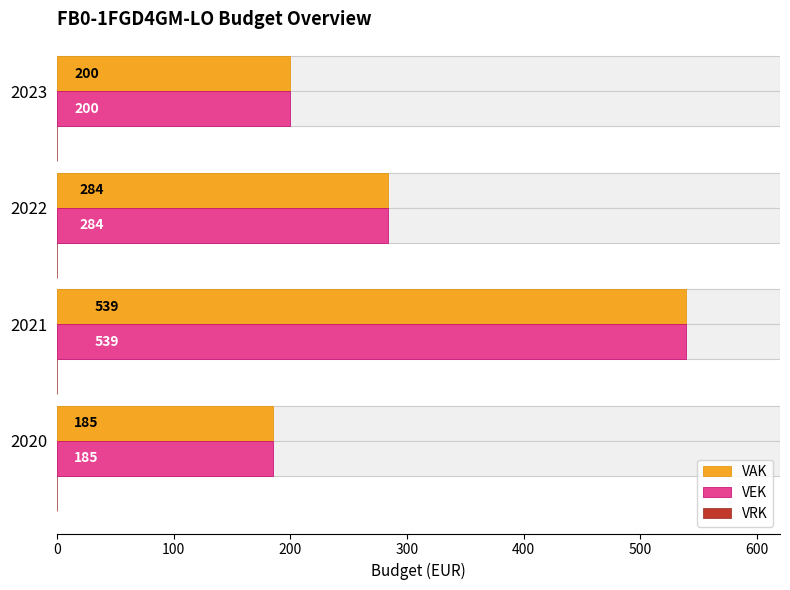

The VAK series shows 729.8 at 2021. True or false?

False